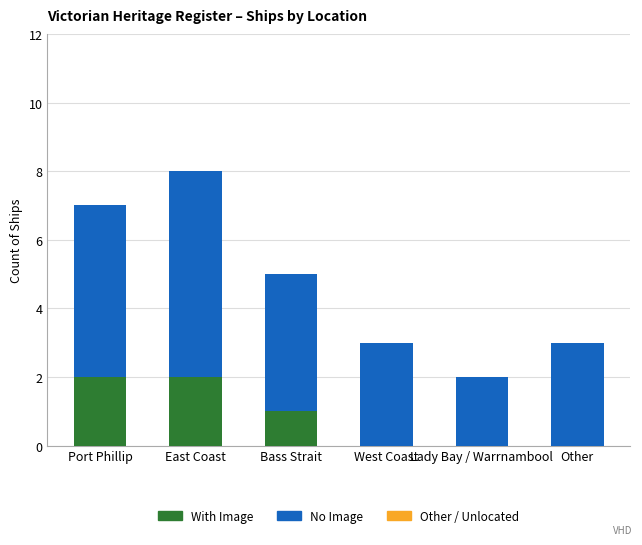

At which category is the sum across all series the highest?

East Coast